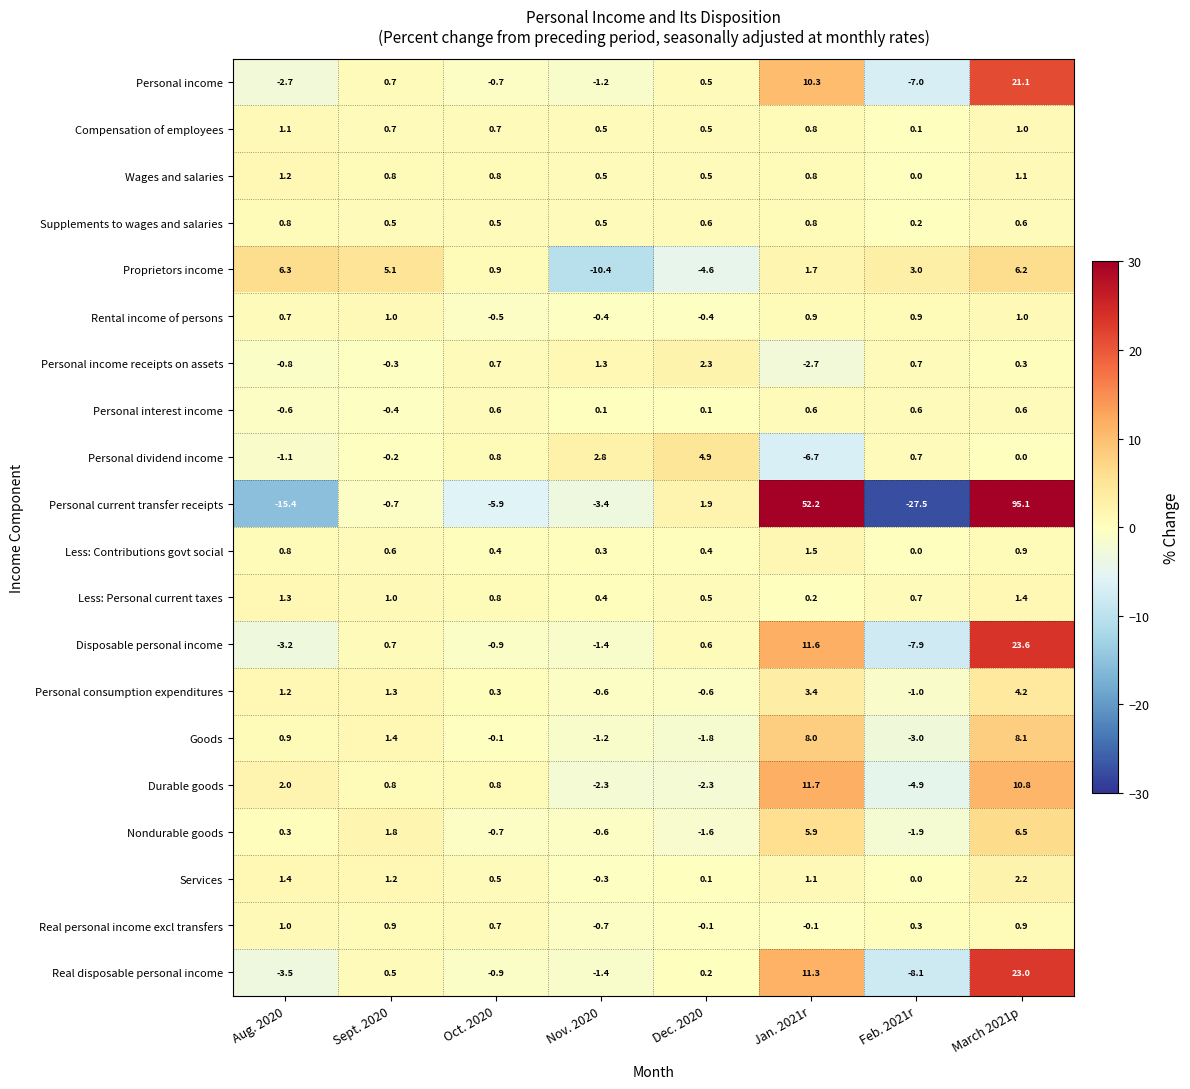

At which category does the chart reach its peak across all series?

March 2021p